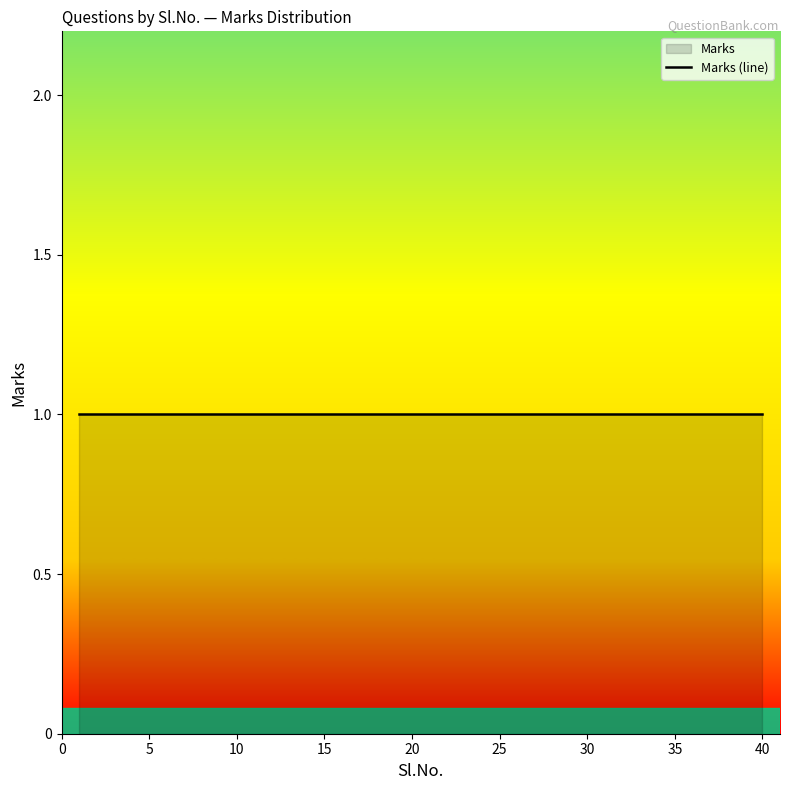

What is the difference between the second highest and minimum values in the Question Index series?

38